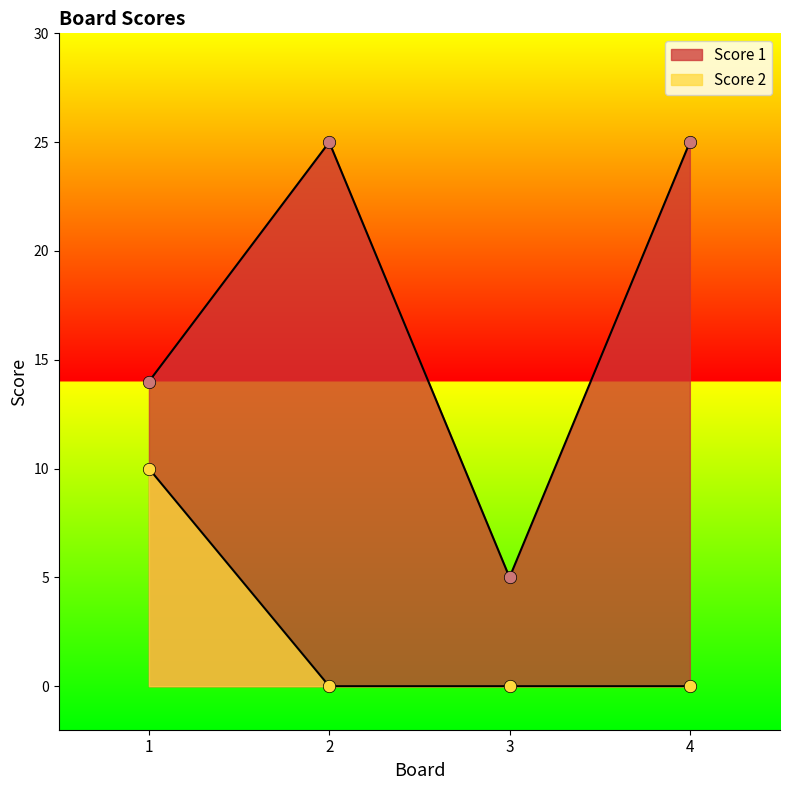

At how many categories does at least one series exceed 18?

2